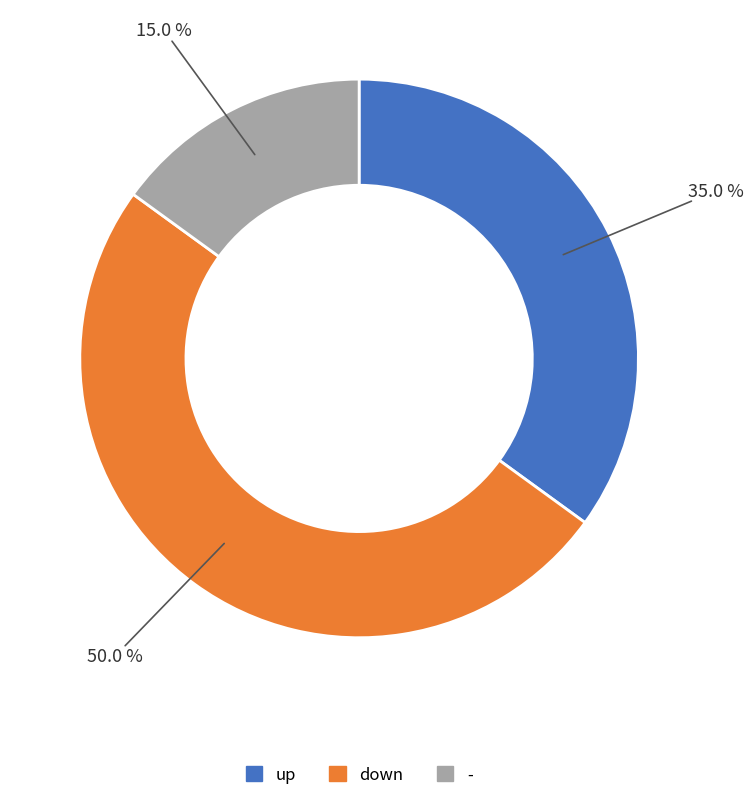

To the nearest percent, what is the combined percentage of - and down?

65%